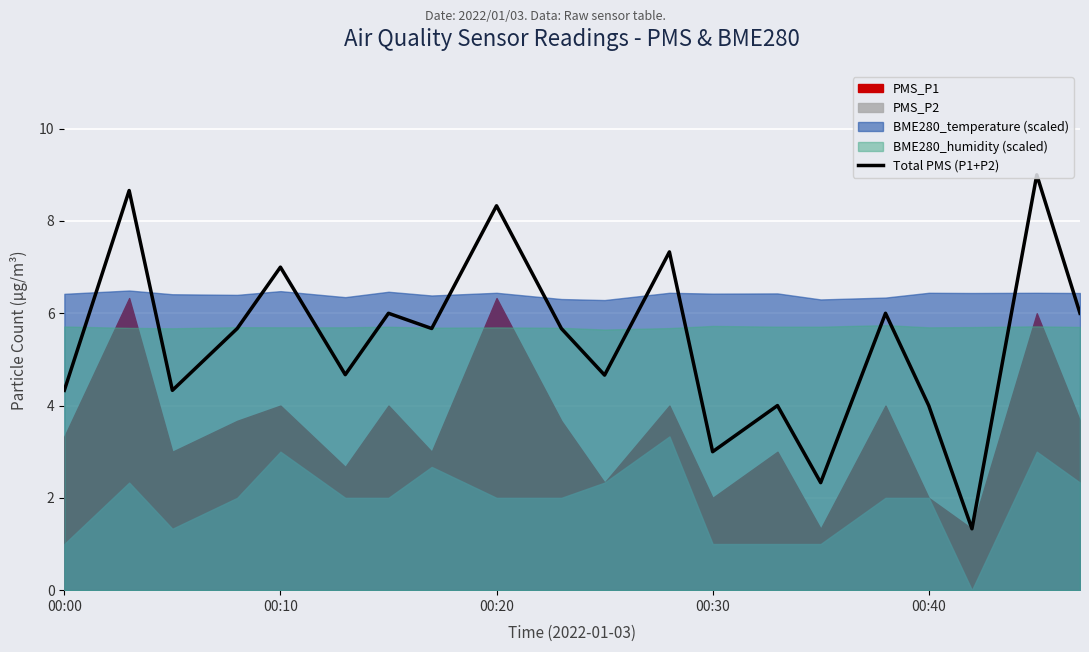

True or false: Total PMS (P1+P2) has a value of 3.0 at 00:30.

True